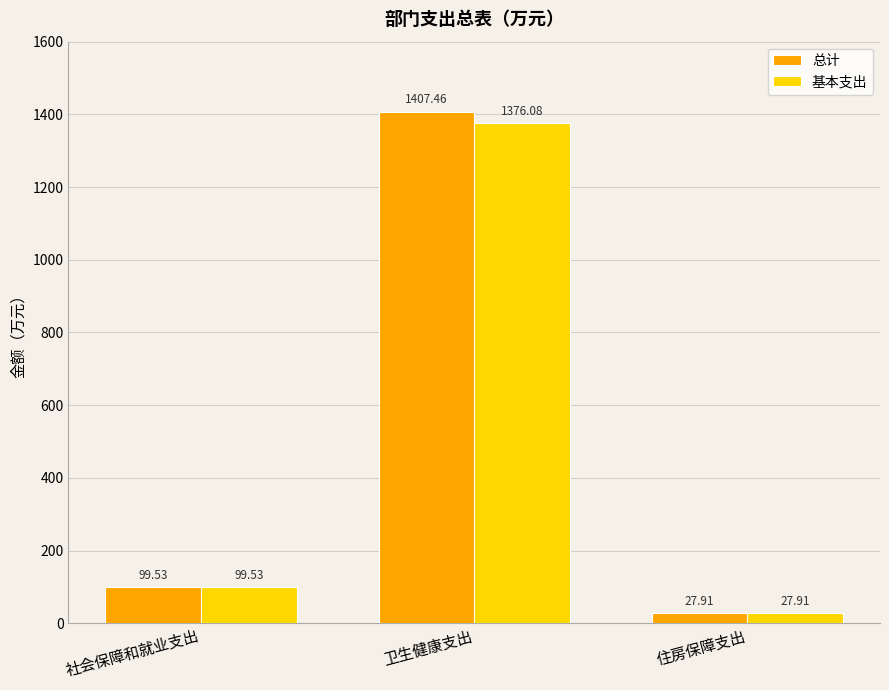

What is the sum of the 基本支出 values at 卫生健康支出 and 社会保障和就业支出?

1475.6